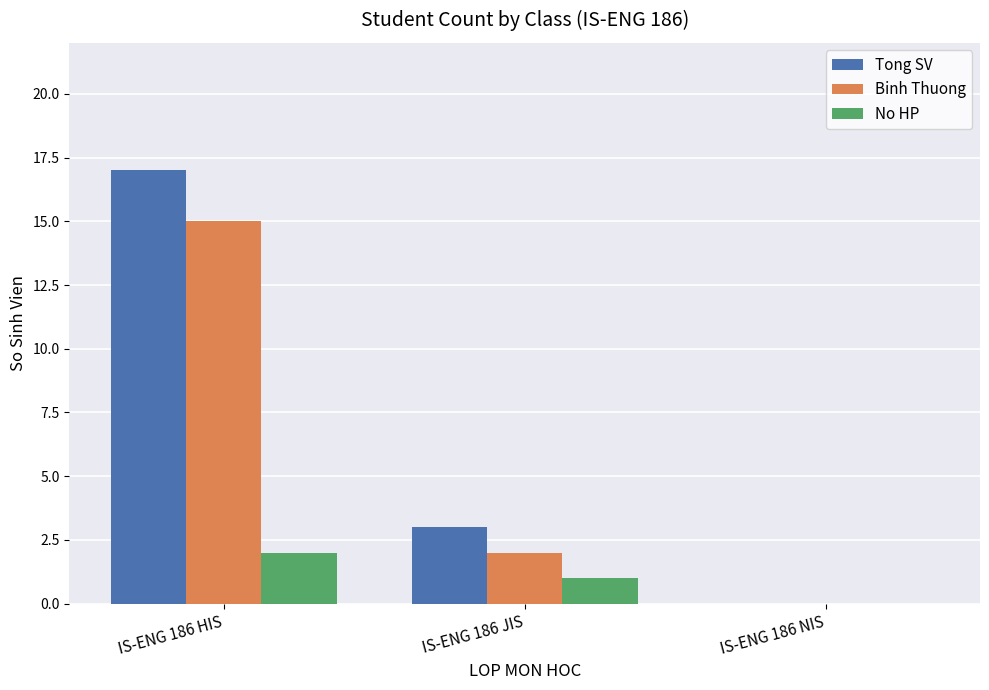

Reading right to left, what are all the values shown in this chart?

Tong SV: IS-ENG 186 NIS=0	IS-ENG 186 JIS=3	IS-ENG 186 HIS=17
Binh Thuong: IS-ENG 186 NIS=0	IS-ENG 186 JIS=2	IS-ENG 186 HIS=15
No HP: IS-ENG 186 NIS=0	IS-ENG 186 JIS=1	IS-ENG 186 HIS=2